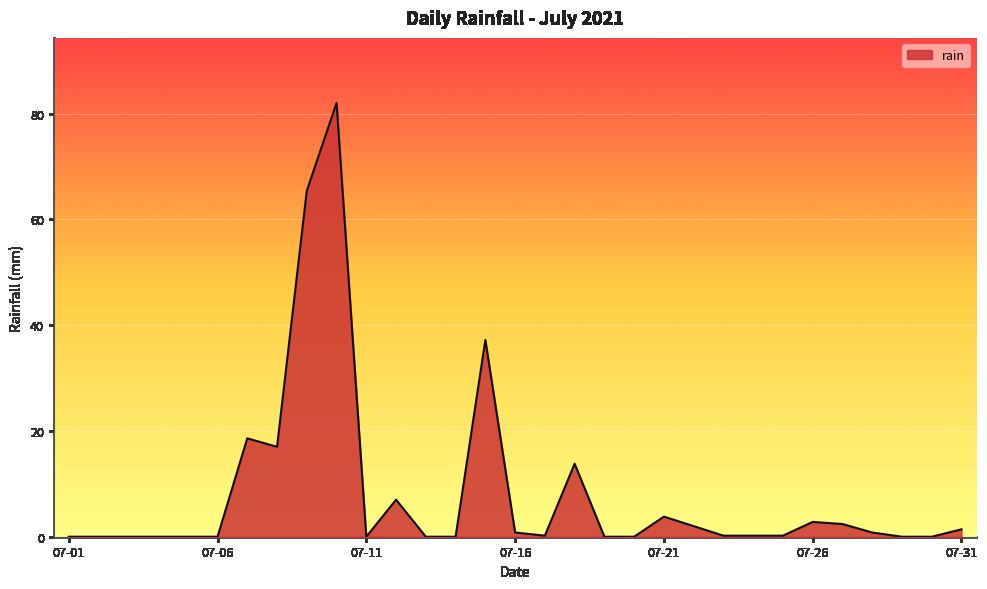

What is the greatest value displayed?

82.0